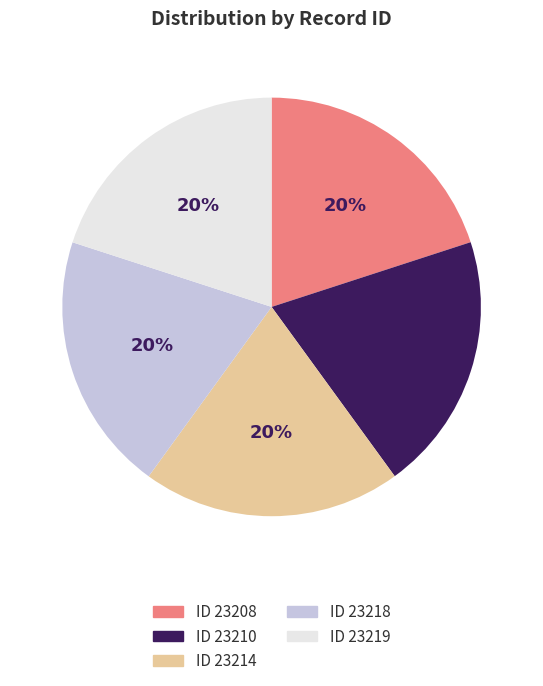

Is there any slice that represents more than half of the pie?

No